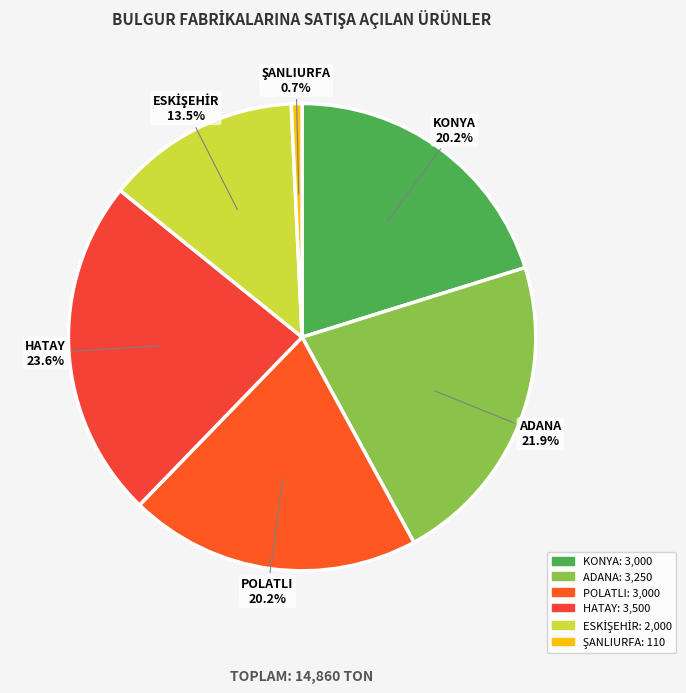

To the nearest percent, what is the difference between the largest and smallest slice percentages?

23%